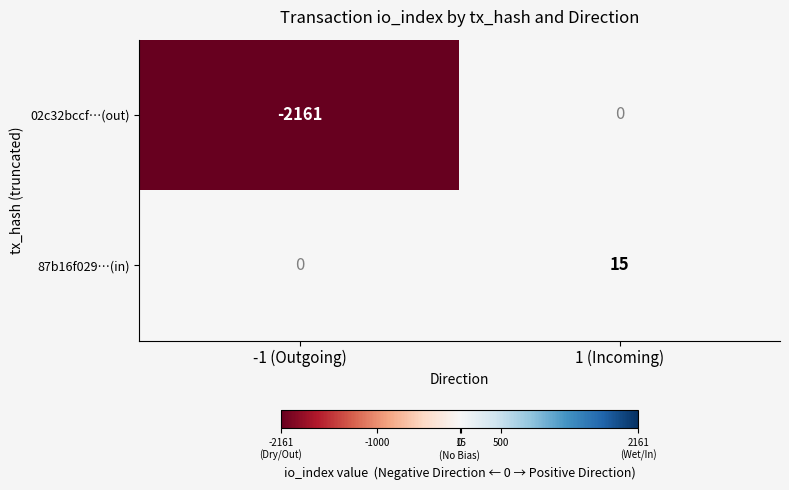

At which label is 87b16f029…(in) closest to 7?

-1 (Outgoing)